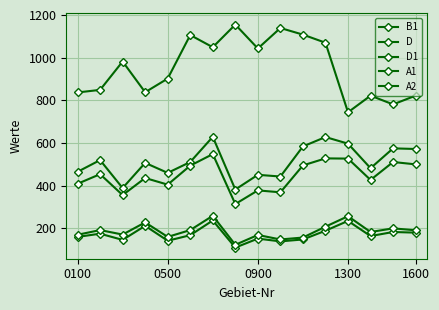

Reading left to right, what are all the values shown in this chart?

B1: 160	175	146	212	142	168	237	110	152	139	148	189	235	164	183	180
D: 465	520	389	507	460	511	629	382	451	443	584	628	597	482	575	572
D1: 409	454	356	436	405	494	548	314	378	369	495	528	527	427	511	500
A1: 837	849	982	838	902	1106	1049	1155	1043	1139	1108	1070	744	822	781	822
A2: 170	192	171	228	160	192	259	123	169	148	157	208	257	183	200	191